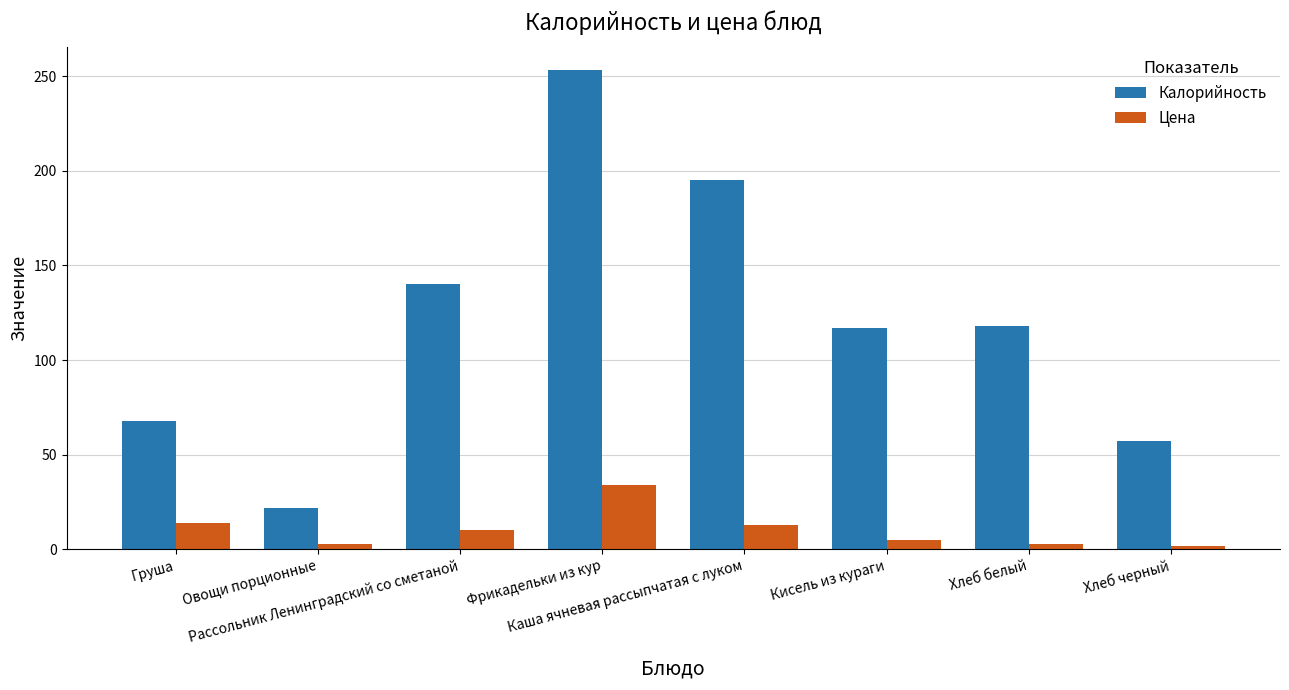

How many categories are shown in the chart?

8